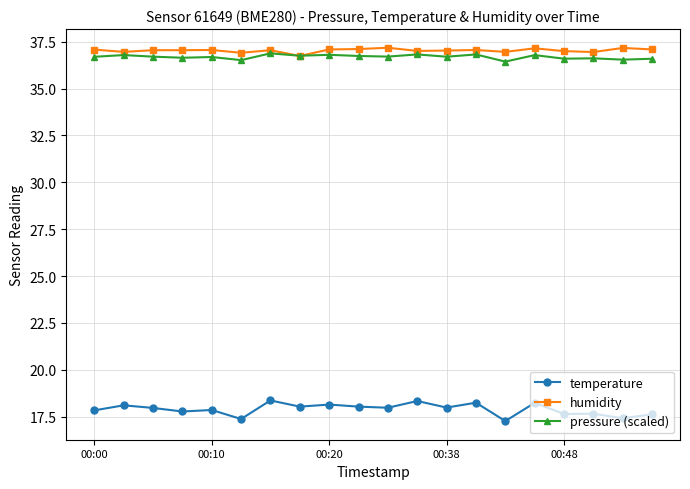

True or false: temperature and humidity intersect in this chart.

False